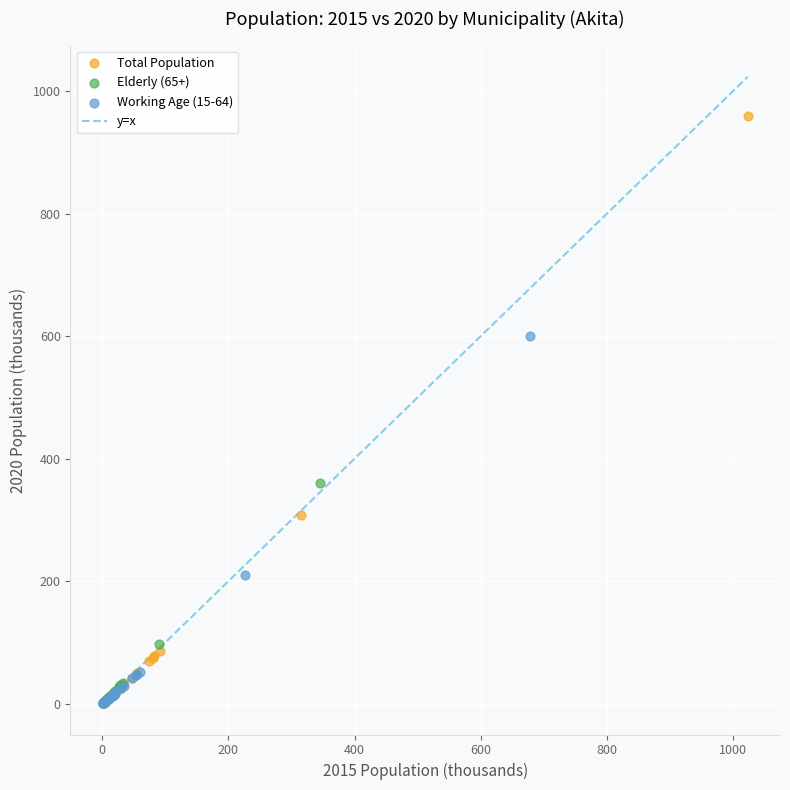

Which series has the largest Y range (max minus min)?

Total Population